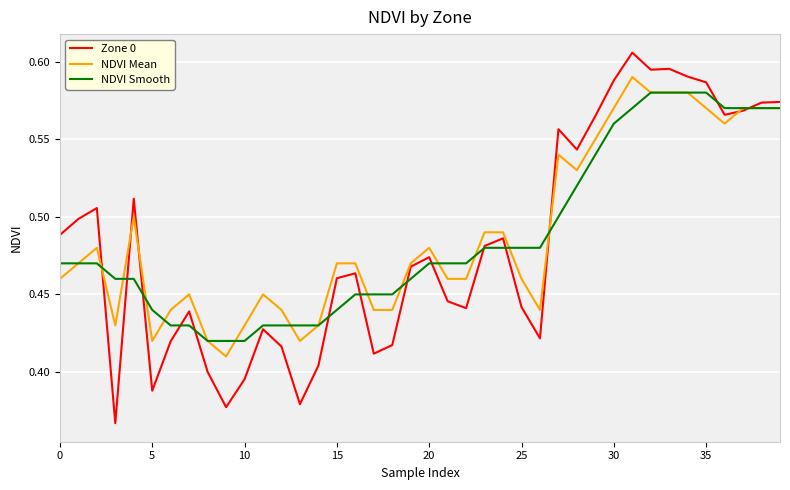

At how many categories does at least one series exceed 0?

40